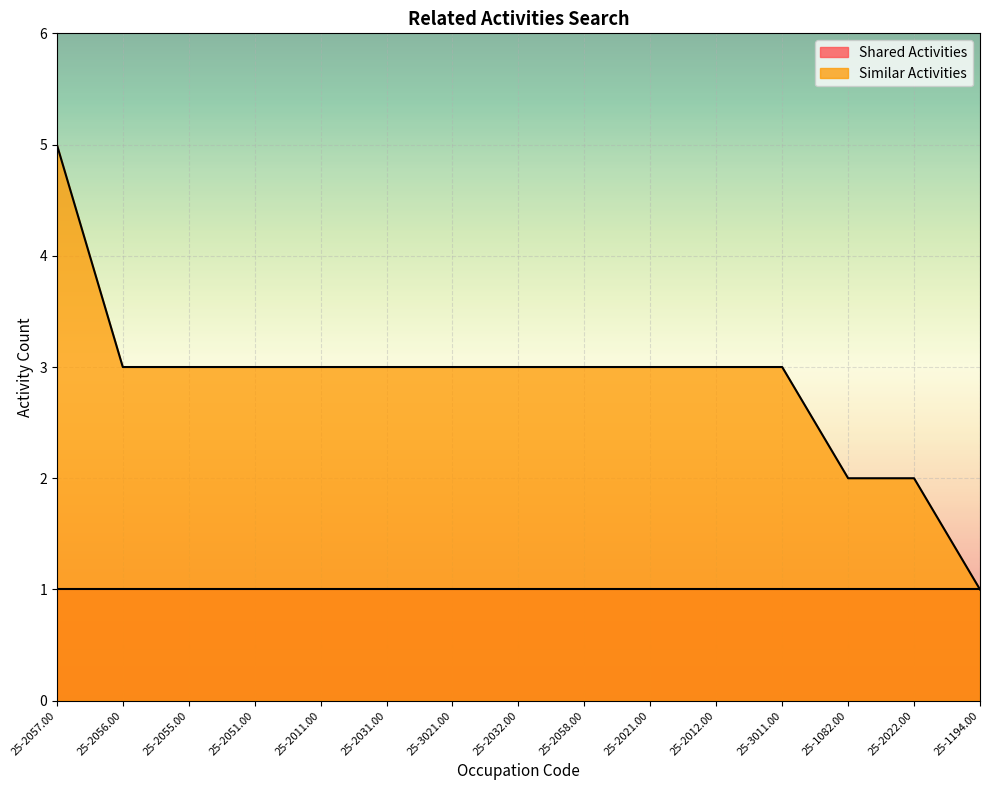

Is it true that the value at 25-2056.00 is 3?

True